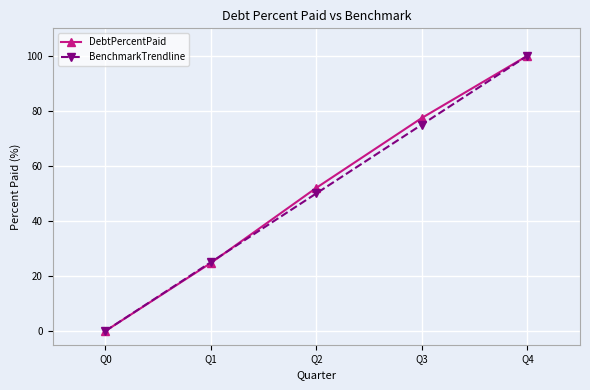

At which label does DebtPercentPaid reach its minimum?

Q0